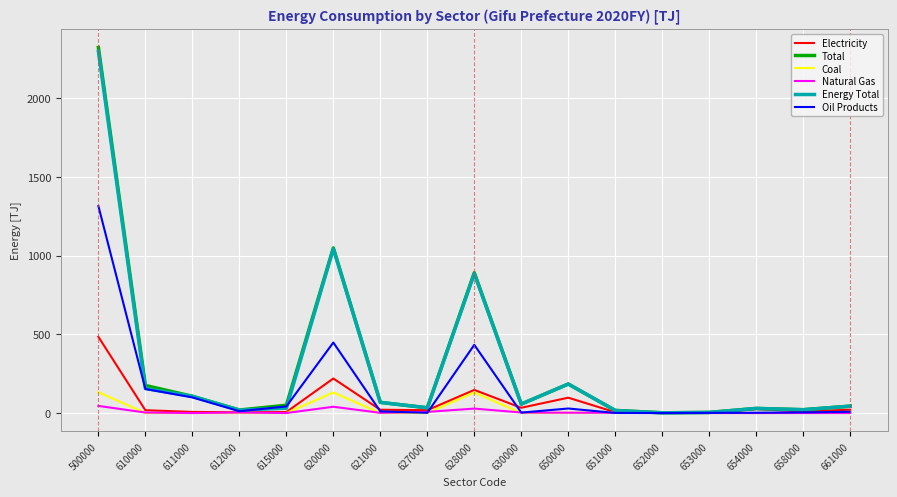

Read the Natural Gas value at 627000.

7.2